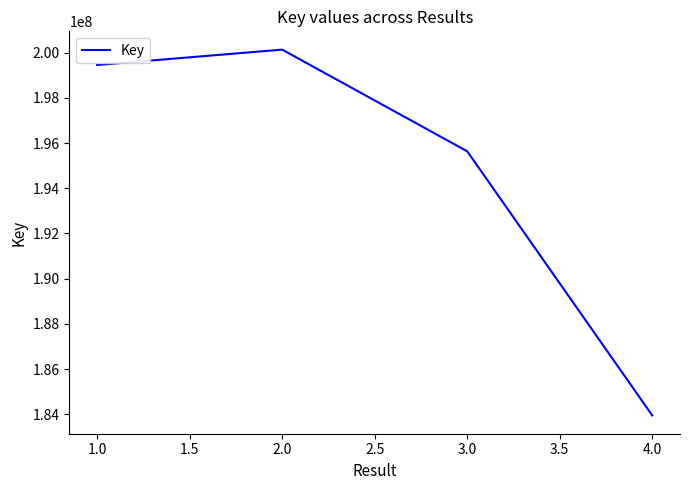

Reading left to right, transcribe all the data shown in this chart.

199456549	200136356	195635908	183945717